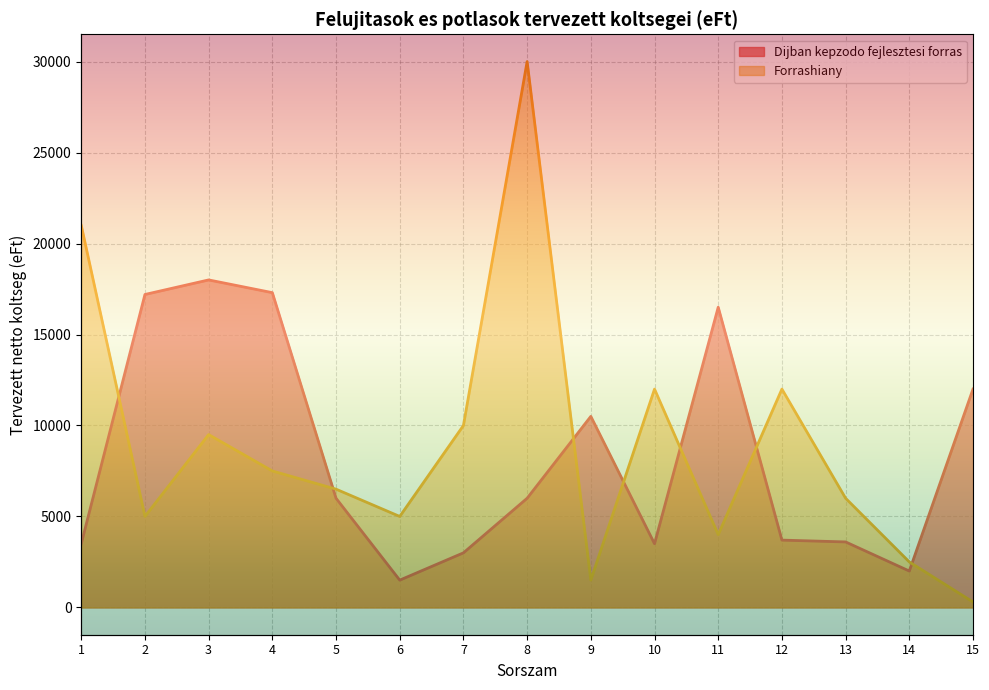

Reading left to right, list all the values displayed in this chart.

Dijban kepzodo fejlesztesi forras: 1=3500	2=17200	3=18000	4=17300	5=6000	6=1500	7=3000	8=6000	9=10500	10=3500	11=16500	12=3700	13=3600	14=2000	15=12000
Forrashiany: 1=21000	2=5000	3=9500	4=7500	5=6500	6=5000	7=10000	8=30000	9=1500	10=12000	11=4000	12=12000	13=6000	14=2500	15=300